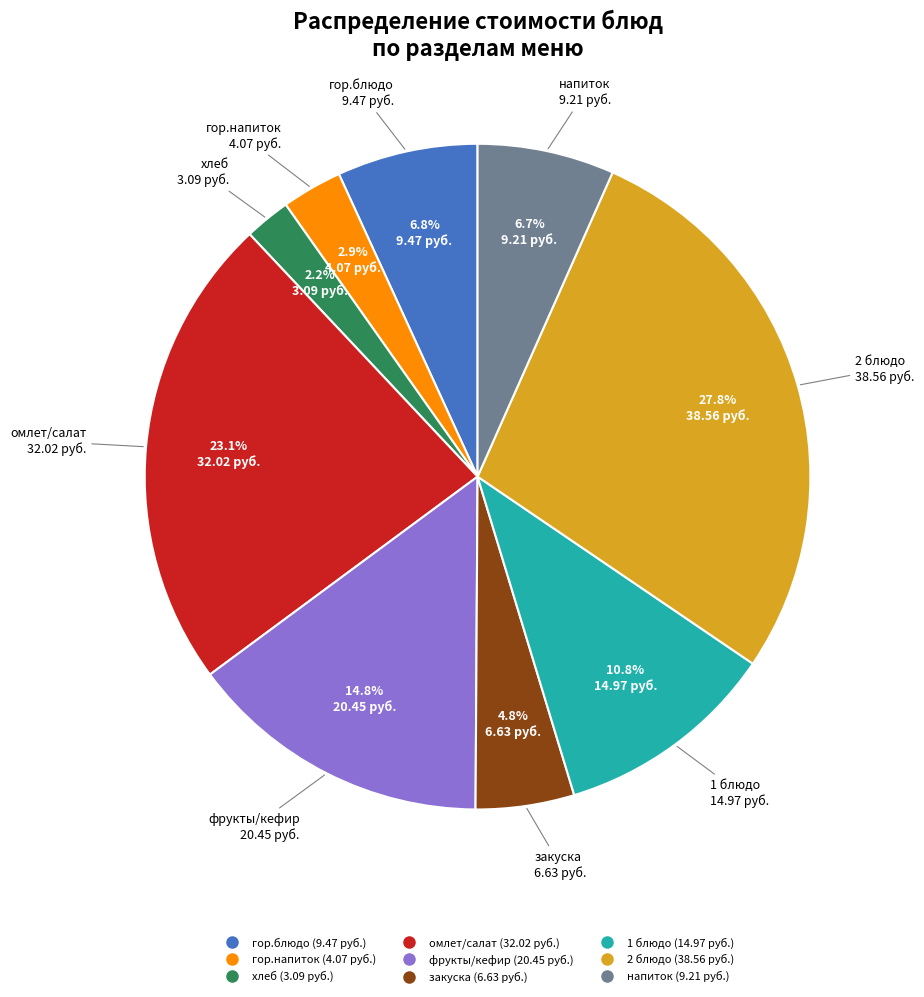

Do 2 блюдо and хлеб together represent more than half of the pie?

No